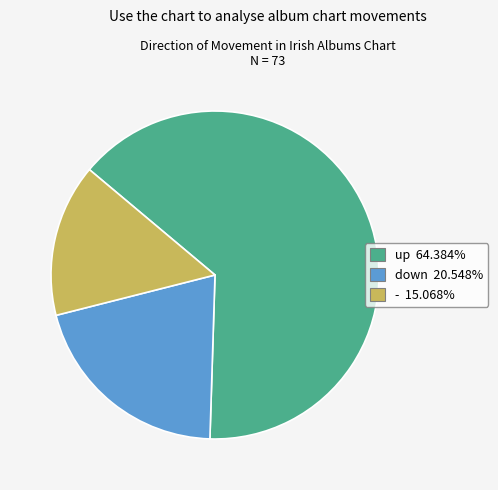

Does up account for over 50% of the chart?

Yes